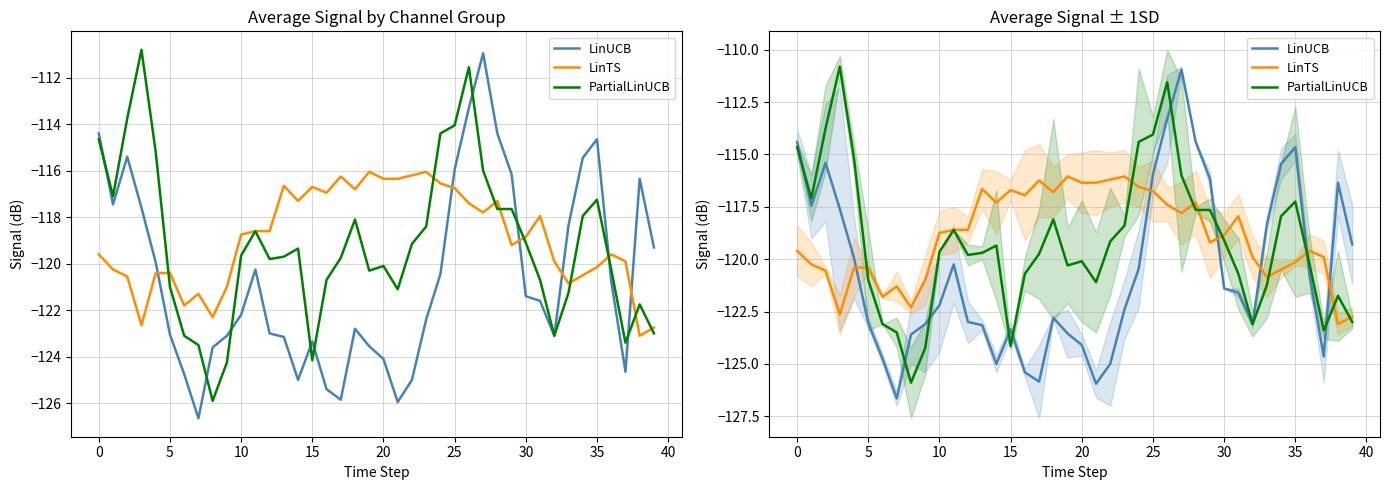

How many data points in PartialLinUCB are less than -119?

24